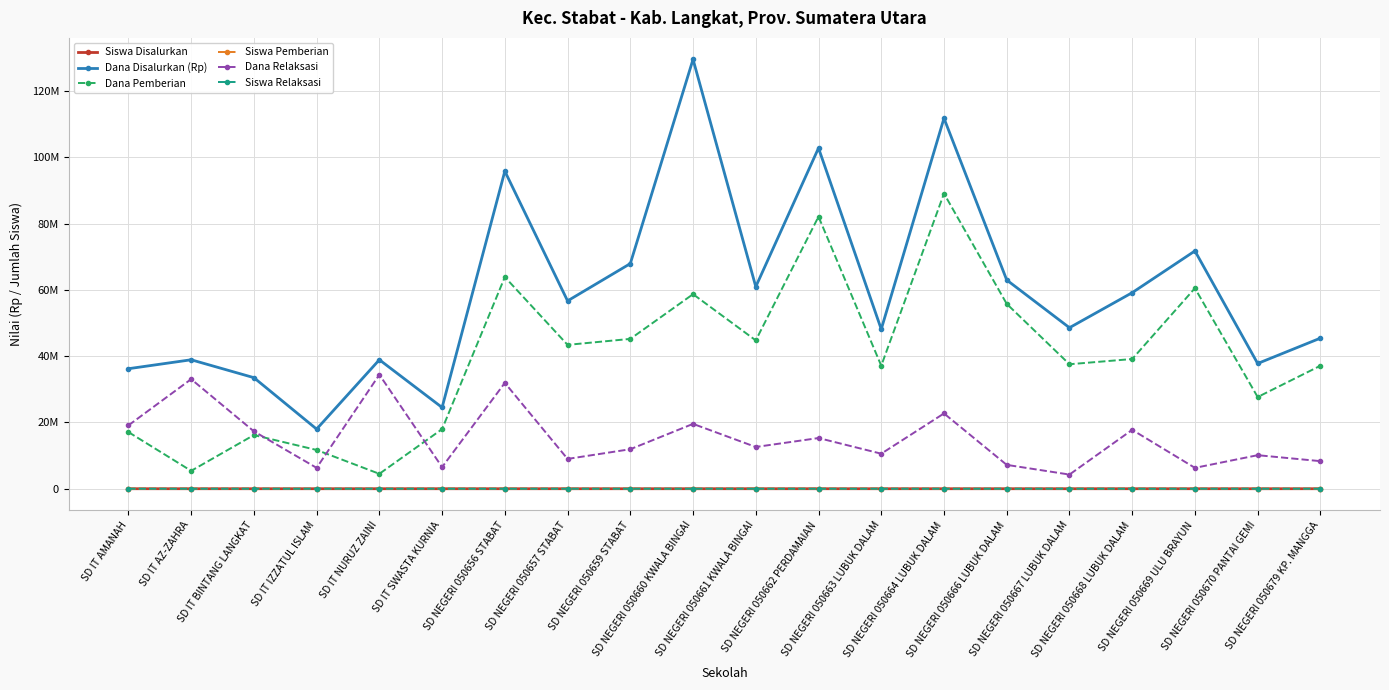

What is the lowest value of the Dana Disalurkan (Rp) series?

18000000